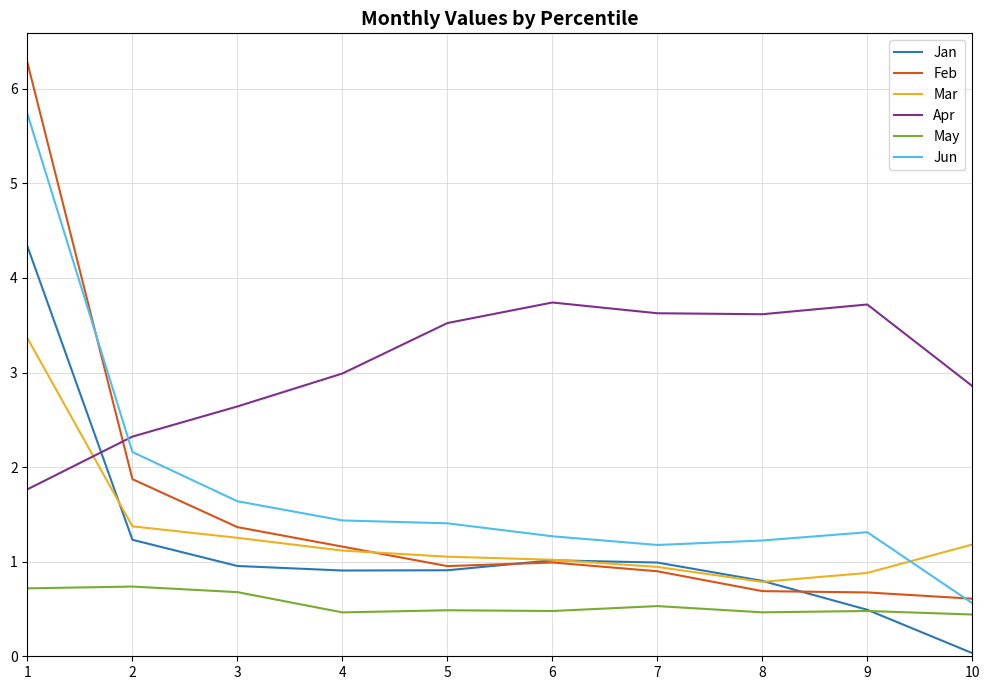

True or false: Jun and May intersect in this chart.

False